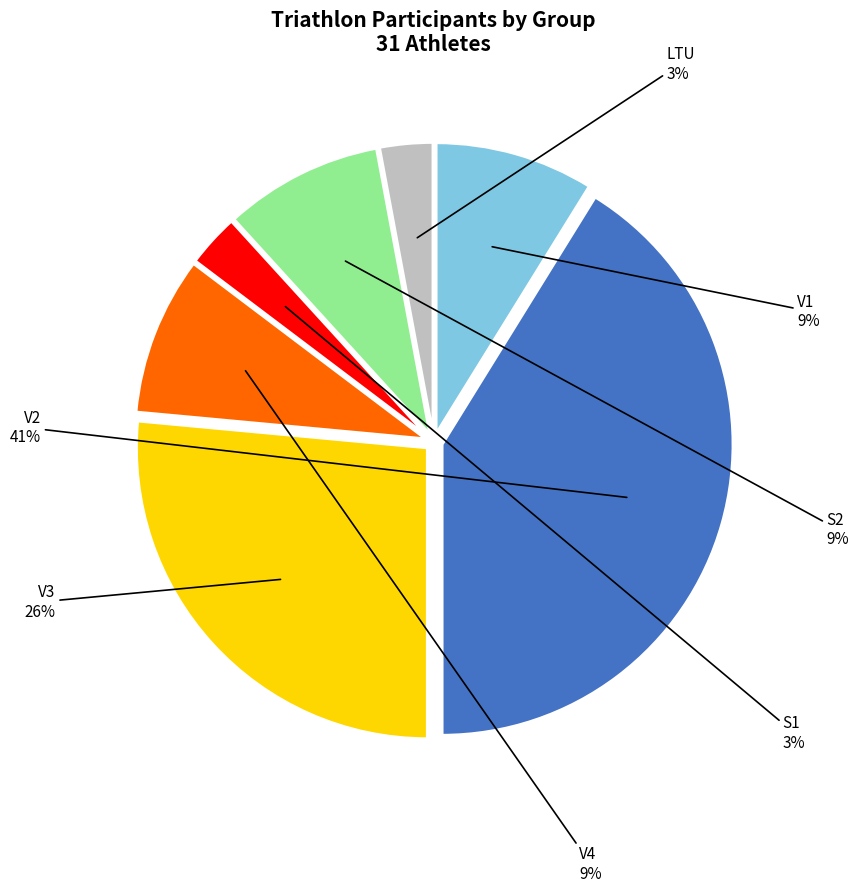

What is the largest slice in the pie chart?

V2